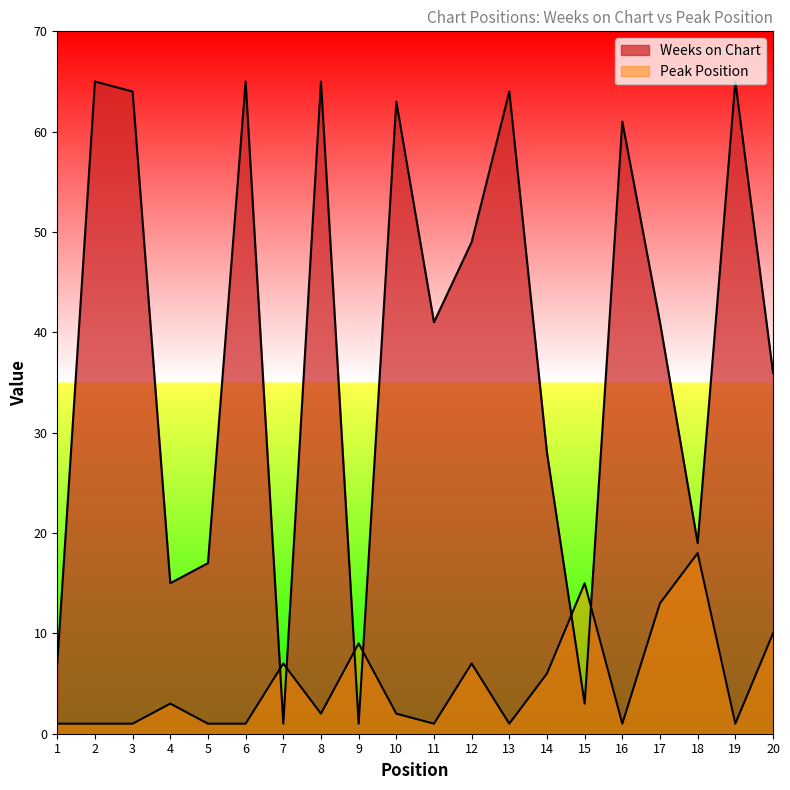

What is the value of the Weeks on Chart point at the 17th from the left?

41